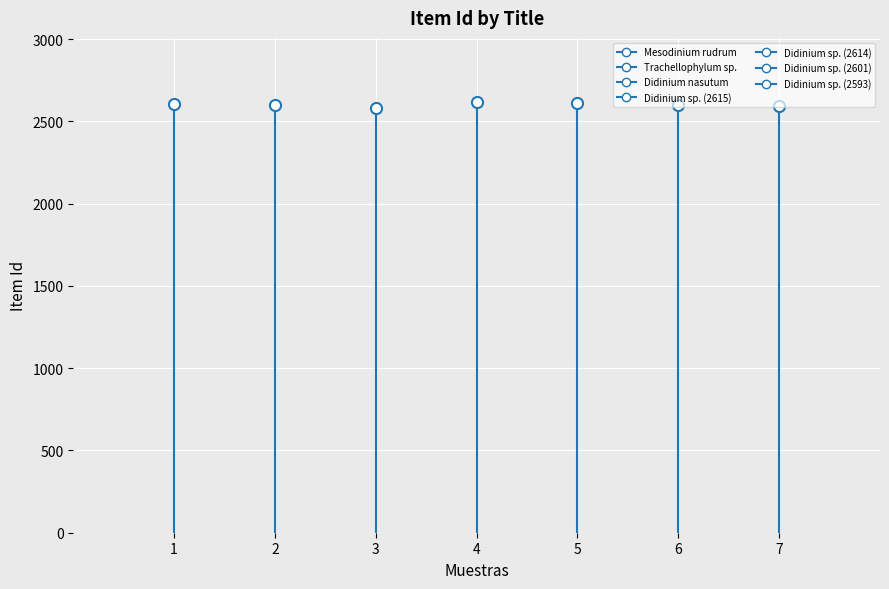

Between Didinium sp. (2601) and Didinium sp. (2614), which is larger?

Didinium sp. (2614)